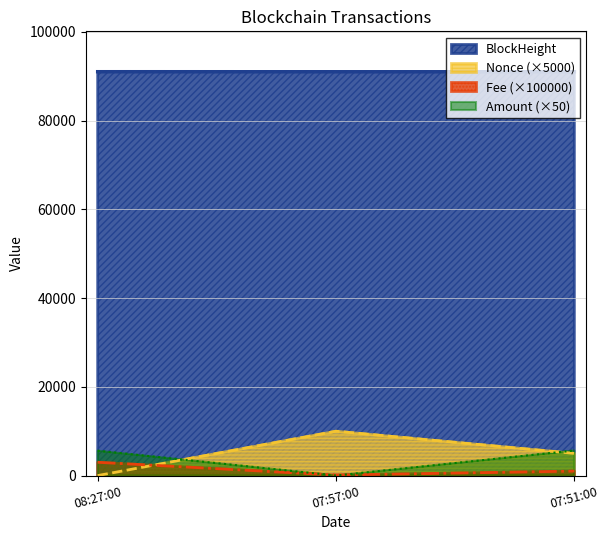

What is the maximum value for Nonce (×5000)?

10000.0